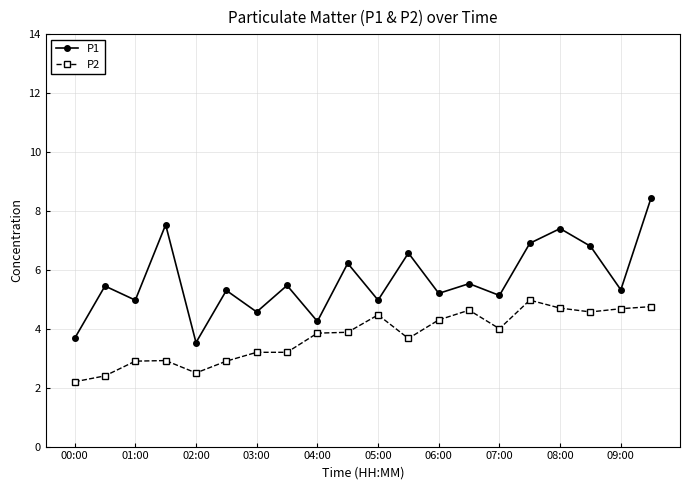

True or false: P2 and P1 cross at least once.

False